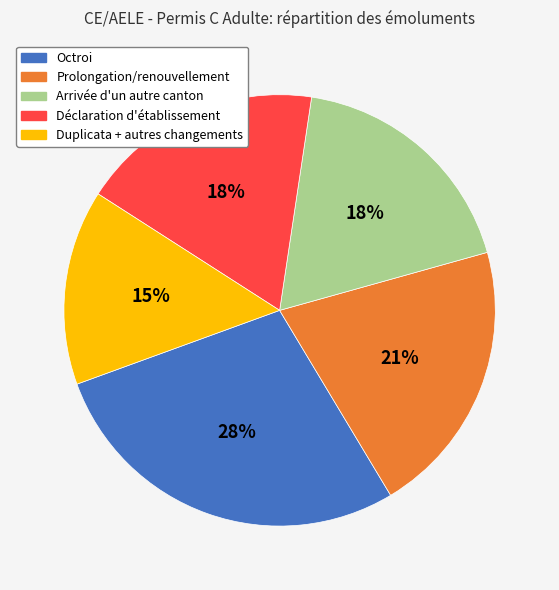

True or false: Déclaration d'établissement accounts for 11% of the total.

False